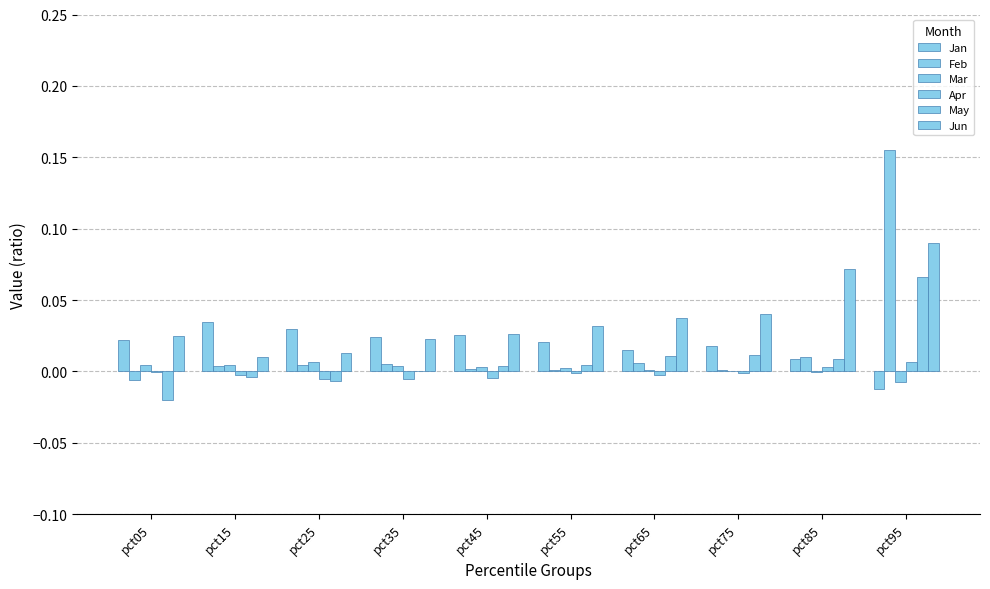

How many groups of bars are there?

10